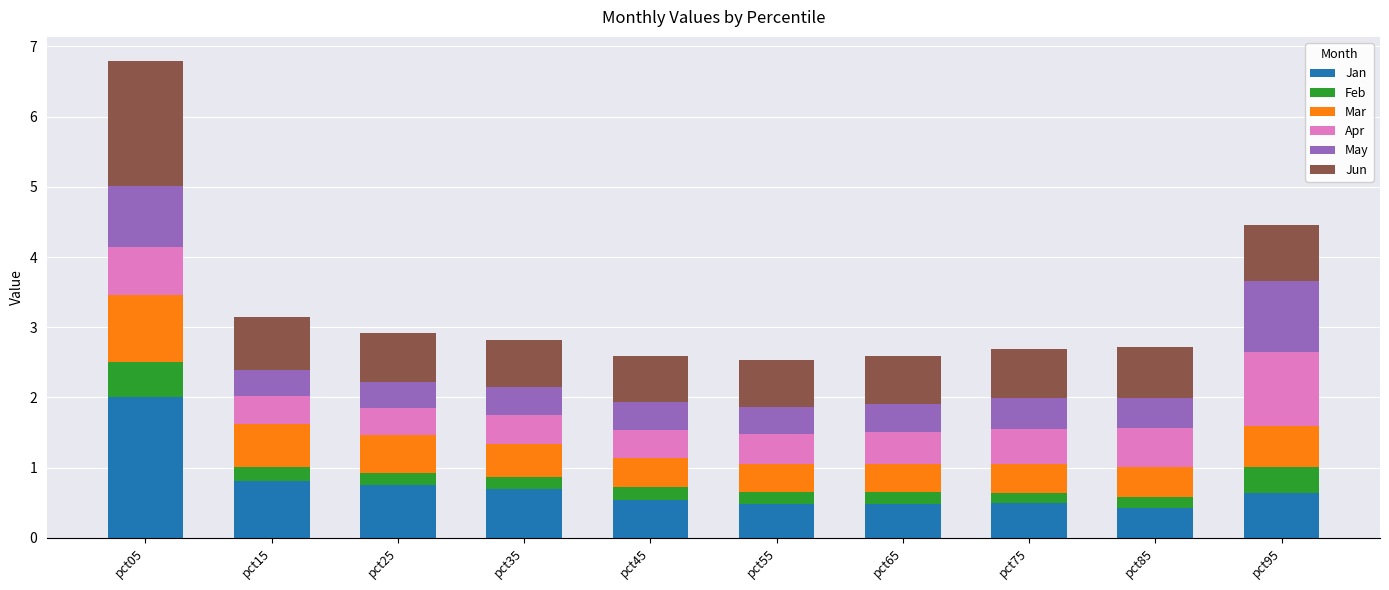

Which category has the highest value in the Jan series?

pct05